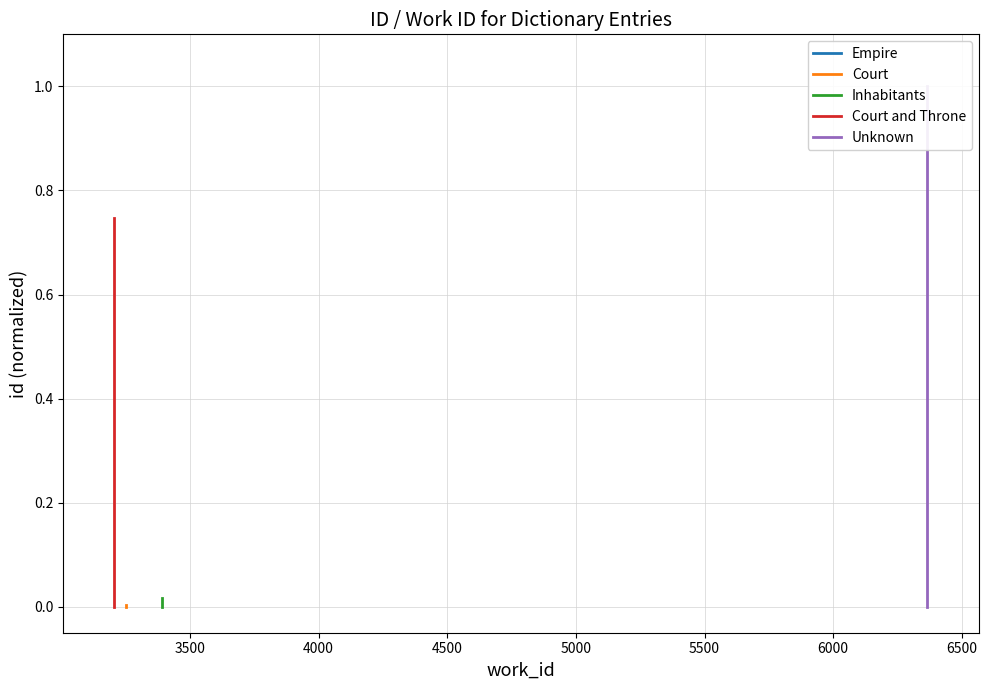

Is it true that Court and Throne equals 1.0 at 3500?

False